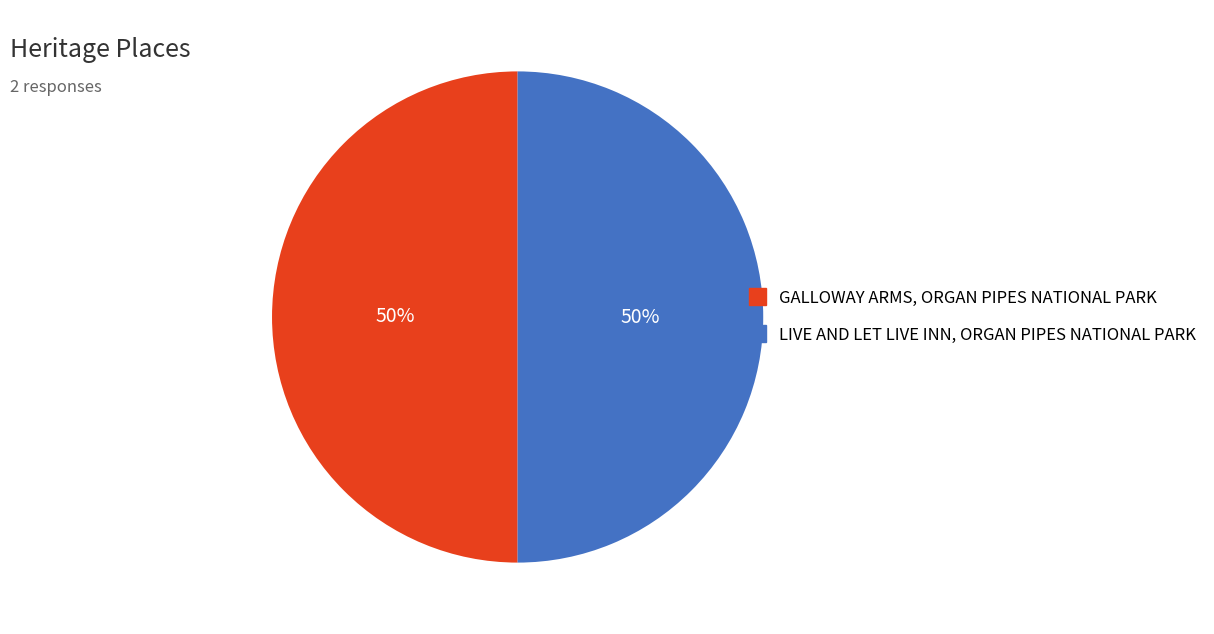

To the nearest percent, what is the average slice percentage?

50%